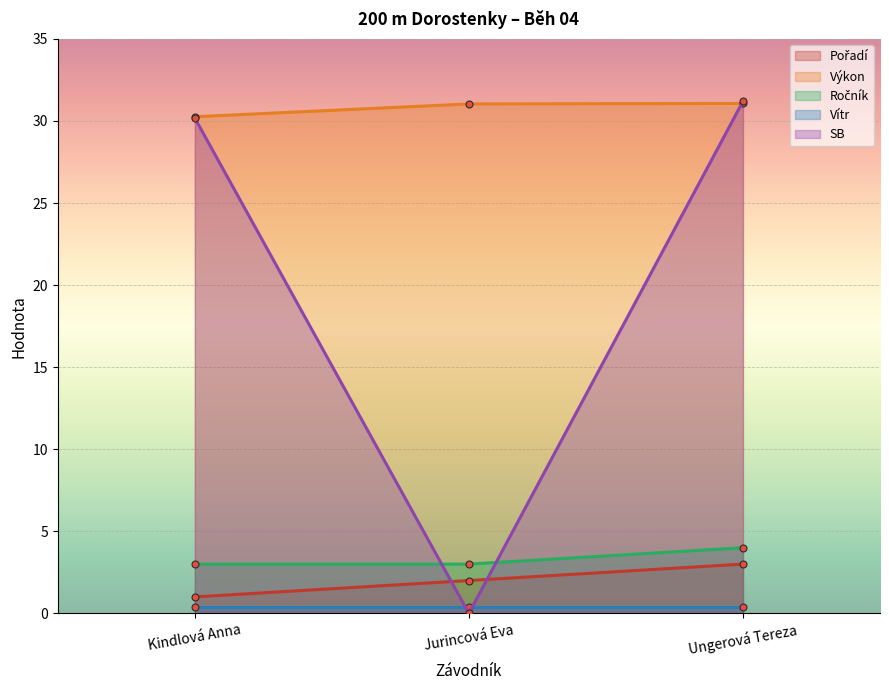

What is the sum of all Ročník values?

10.0